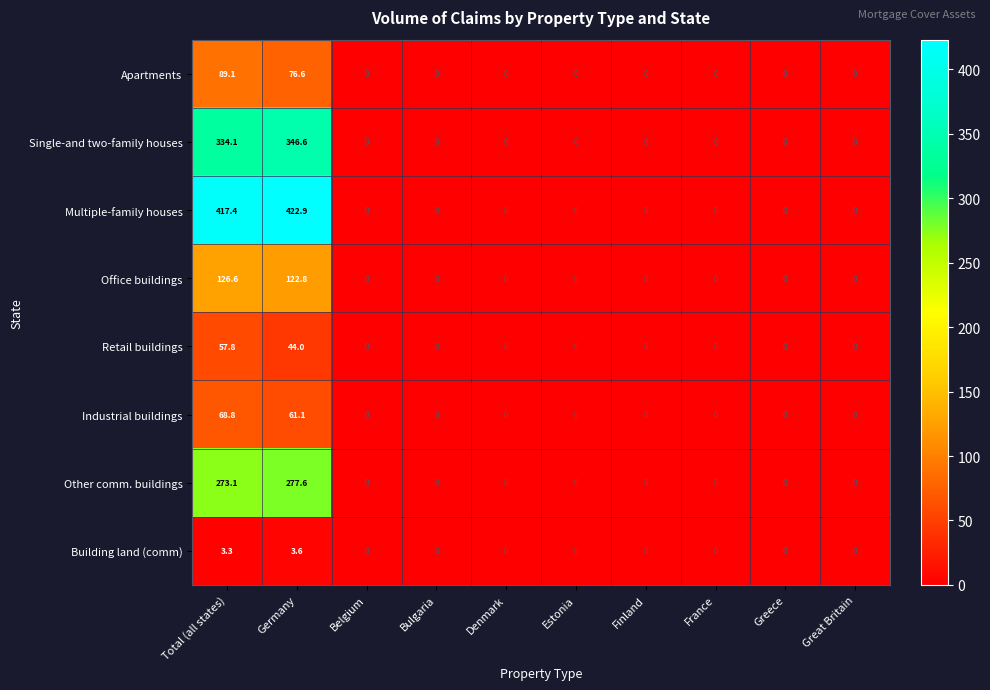

At how many categories does at least one series exceed 166?

2